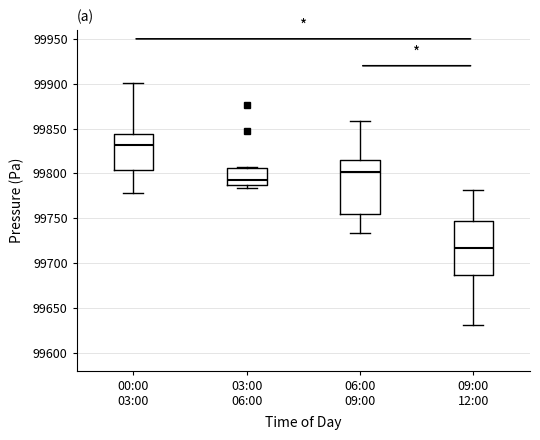

Reading left to right, read every box against the y-axis: the position of its median line, the range the box covers, and the ends of its whiskers. The values are not printed on the chart, so give them approximately, as read against the axis.

00:00 03:00: median 99830, box 99805 to 99845, whiskers 99780 to 99900
03:00 06:00: median 99790, box 99785 to 99805, whiskers 99785 (just below the box's lower edge) to 99805
06:00 09:00: median 99800, box 99755 to 99815, whiskers 99735 to 99860
09:00 12:00: median 99715, box 99685 to 99745, whiskers 99630 to 99780